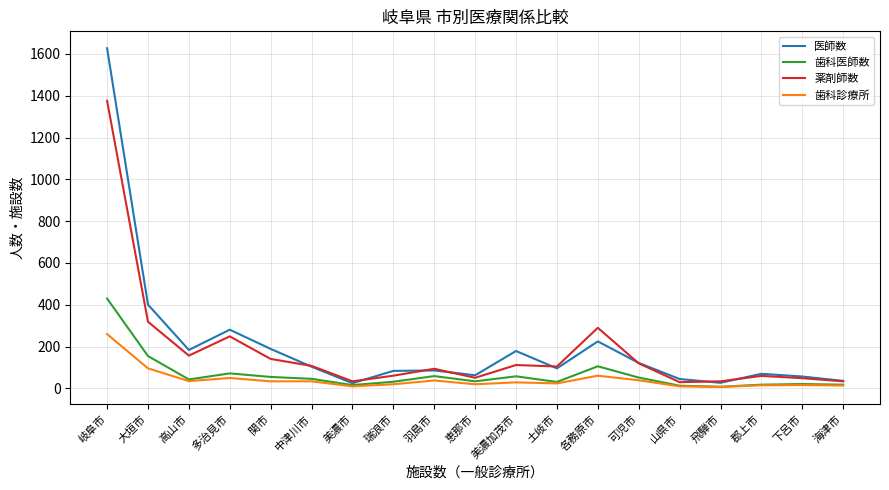

Rank the series at 岐阜市 from highest to lowest value.

医師数, 薬剤師数, 歯科医師数, 歯科診療所